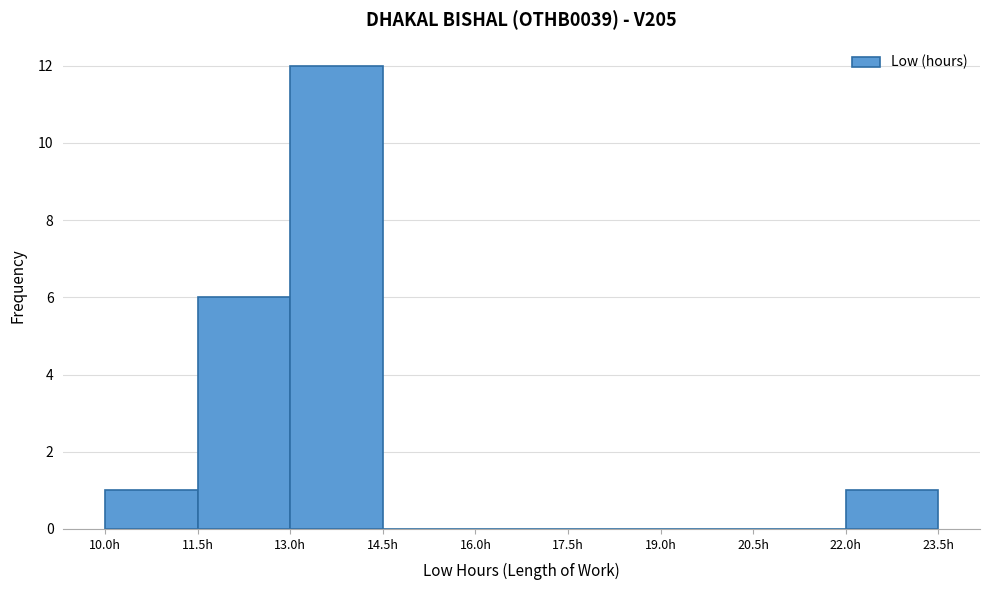

Reading left to right, list every bar in this chart as the range it spans on the x-axis followed by its height. Neither the bar edges nor the heights are printed on the chart, so give them approximately, as read against the axes.

10.0 to 11.5: 1
11.5 to 13.0: 6
13.0 to 14.5: 12
14.5 to 16.0: 0
16.0 to 17.5: 0
17.5 to 19.0: 0
19.0 to 20.5: 0
20.5 to 22.0: 0
22.0 to 23.5: 1